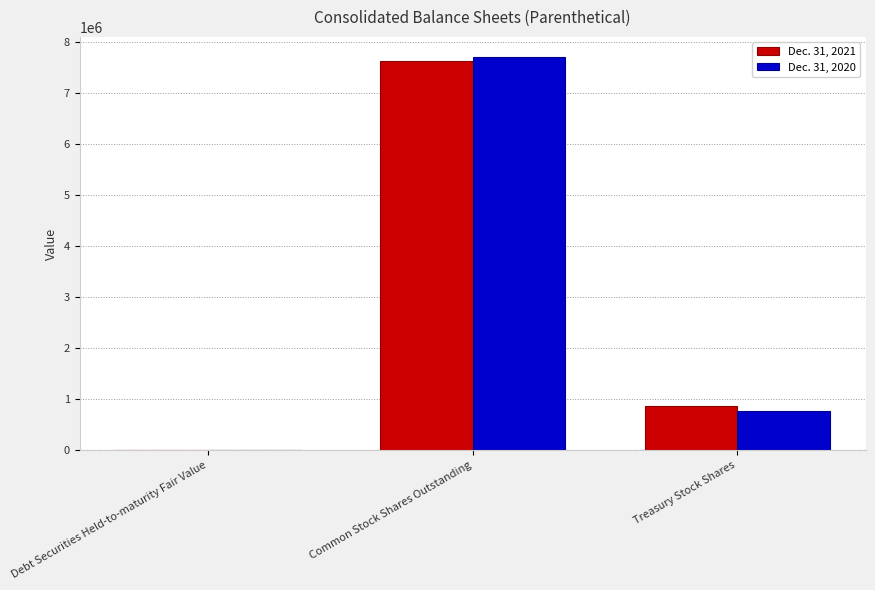

Count the number of data series in this chart.

2